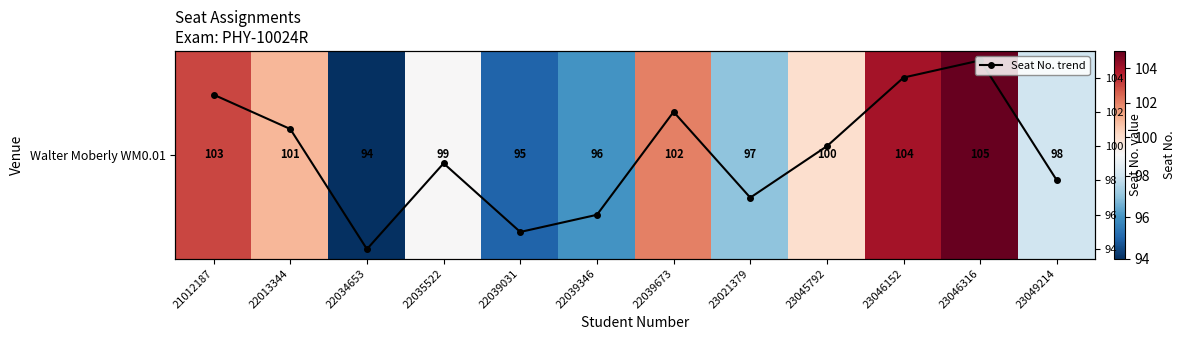

Between 22034653 and 23046316, which series saw the biggest shift?

Walter Moberly WM0.01